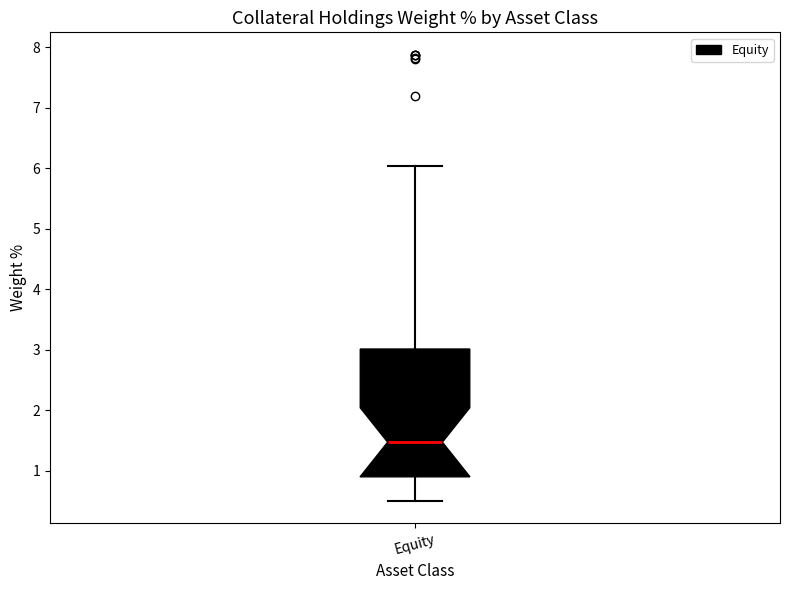

Read this box plot against the y-axis: the position of the median line, the range covered by the box, and the ends of both whiskers. The values are not printed on the chart, so give them approximately, as read against the axis.

median 1.5, box 0.9 to 3.0, whiskers 0.5 to 6.0